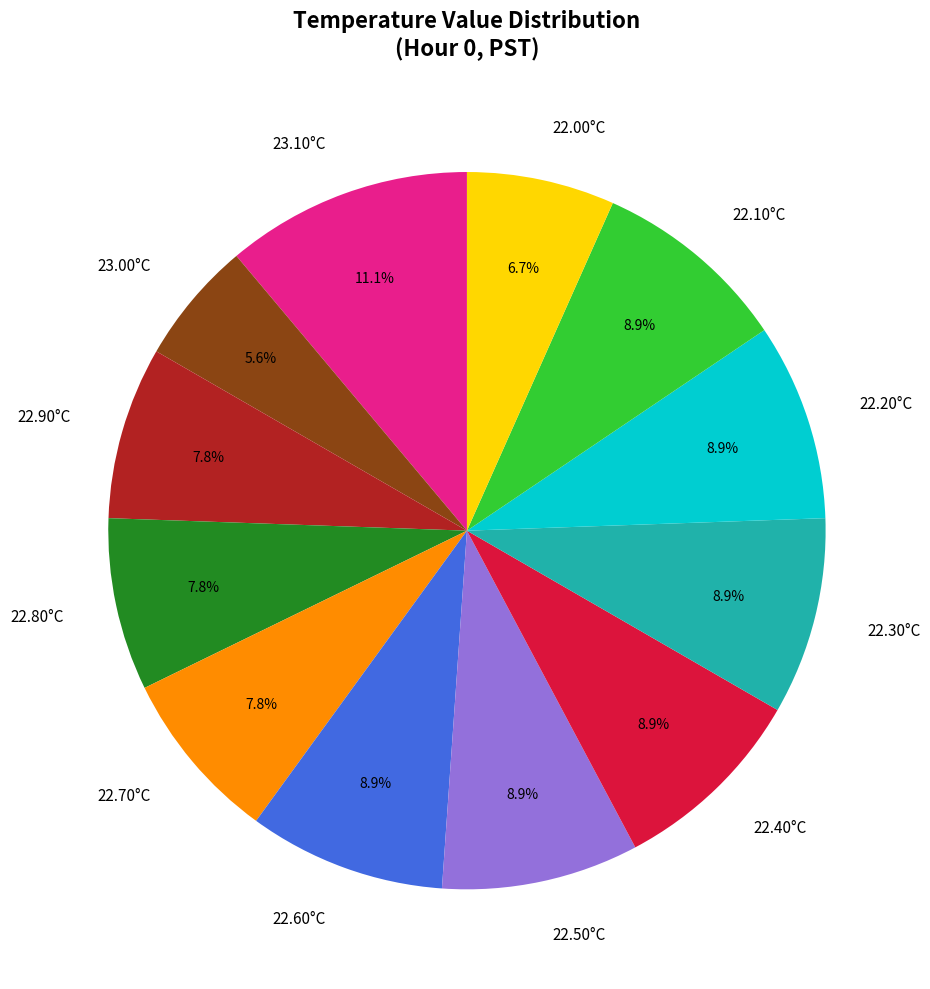

Does any single category account for the majority?

No